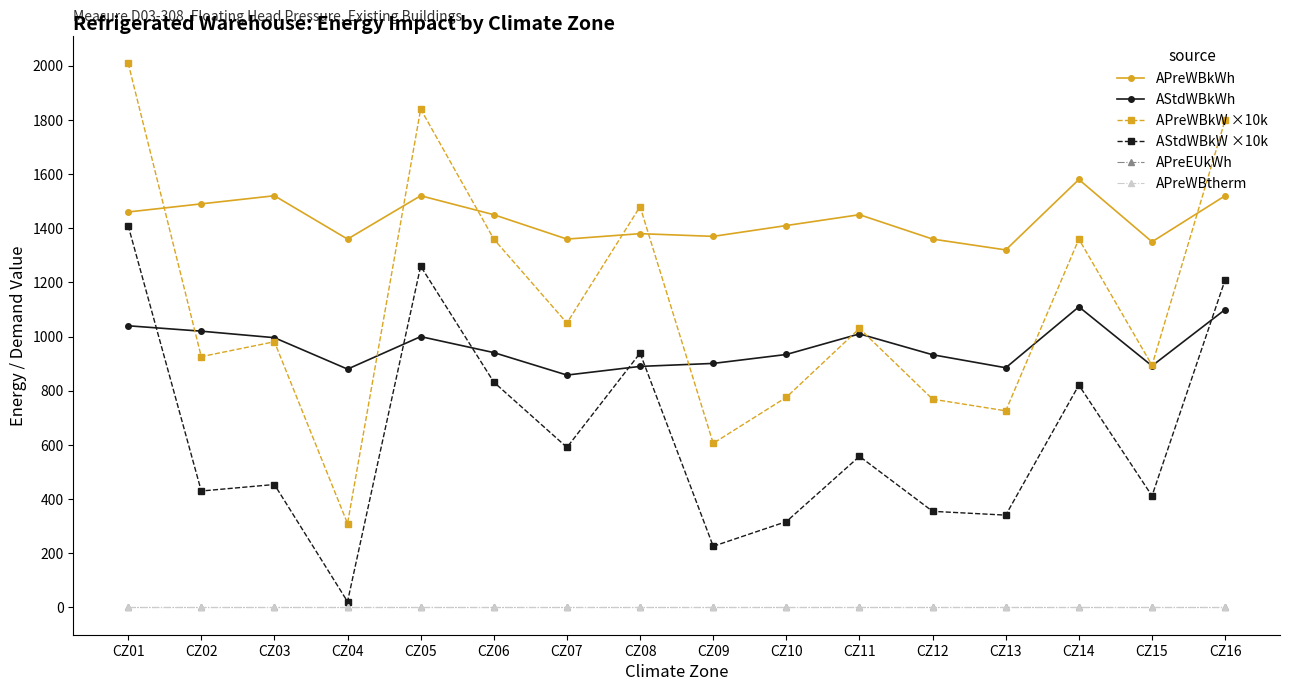

At CZ08, list the series in order from largest to smallest.

APreWBkW ×10k, APreWBkWh, AStdWBkW ×10k, AStdWBkWh, APreEUkWh, APreWBtherm